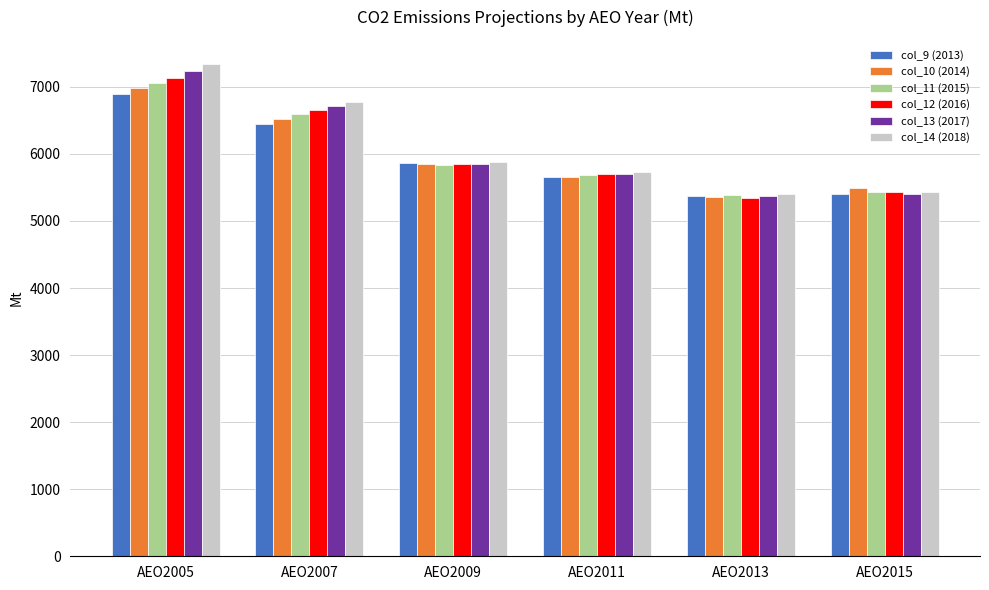

What is the sum of the col_13 (2017) values at AEO2007 and AEO2013?

12086.3